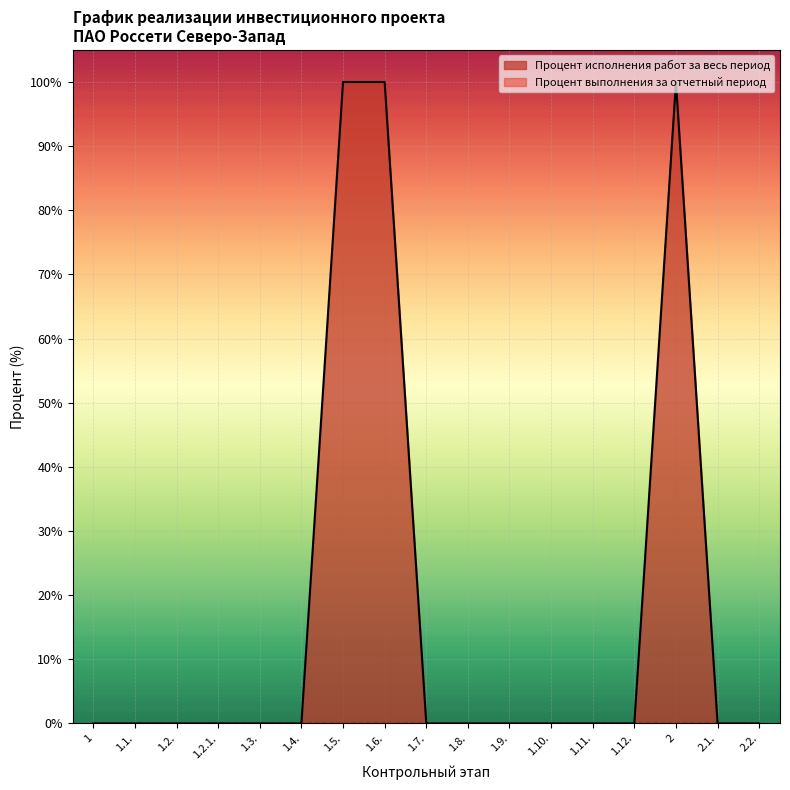

How many categories are shown in the chart?

17